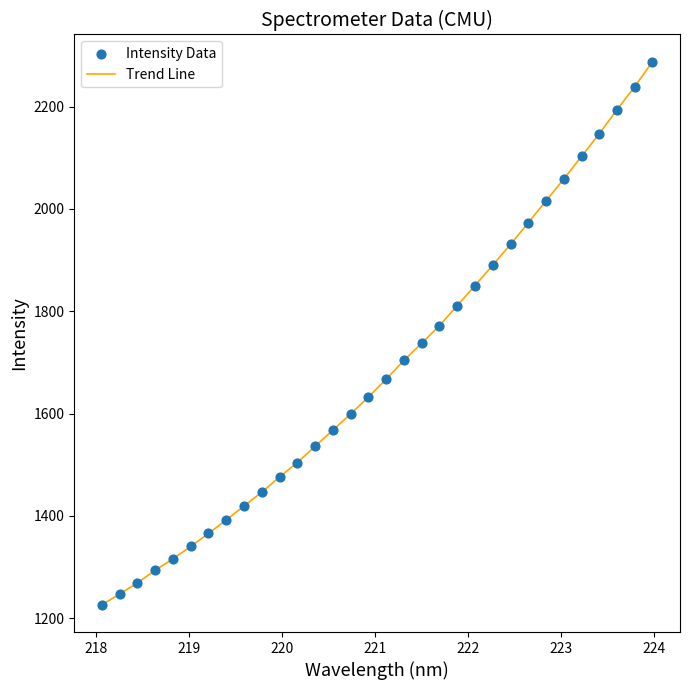

What is the maximum value shown in the chart?

2288.0